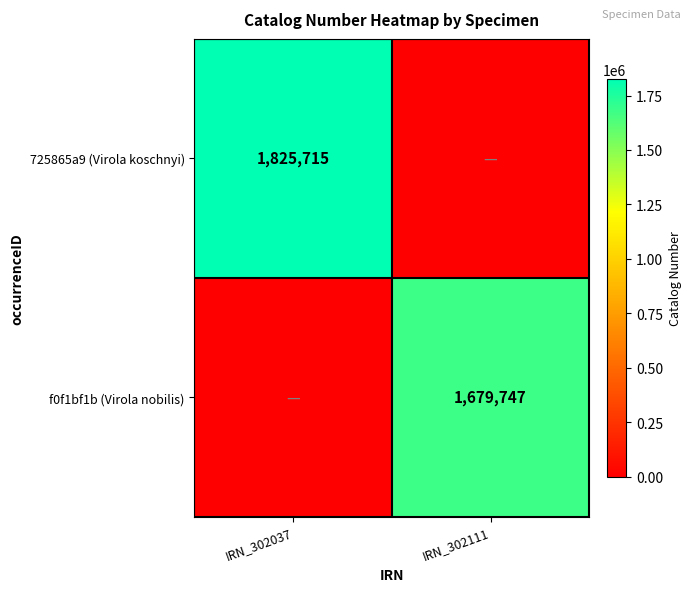

The 725865a9 (Virola koschnyi) series shows 3129132 at IRN_302037. True or false?

False